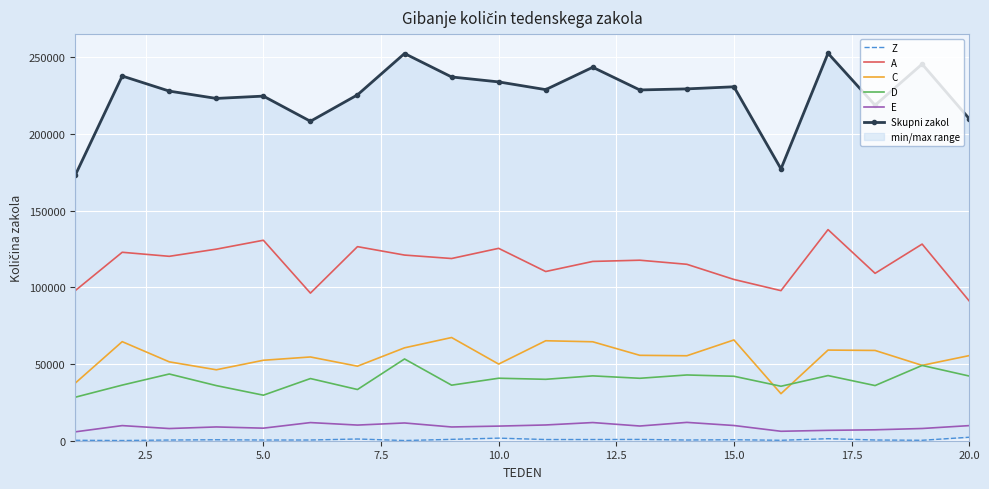

True or false: C and E cross at least once.

False